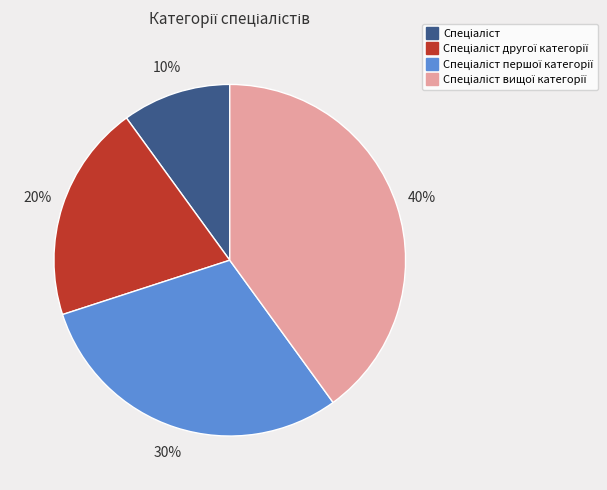

Is there a majority slice in this chart?

No